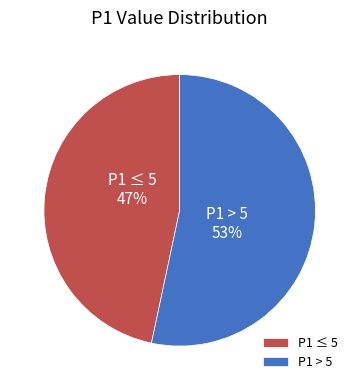

To the nearest percent, what is the combined percentage of P1 ≤ 5 and P1 > 5?

100%